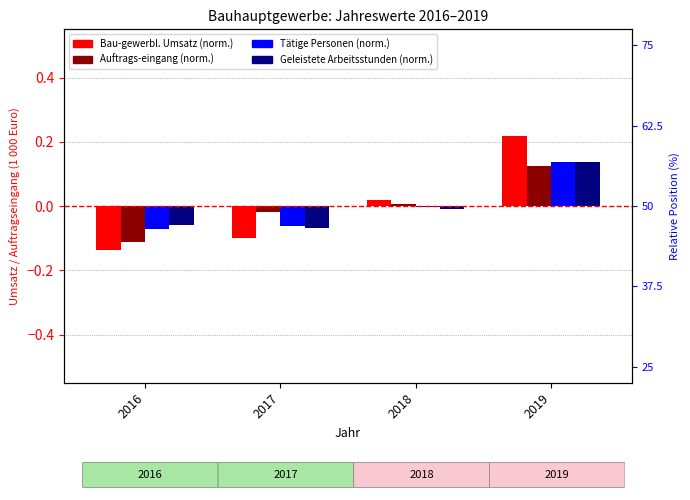

Where is Auftrags-eingang (norm.) nearest to the value 0?

2018